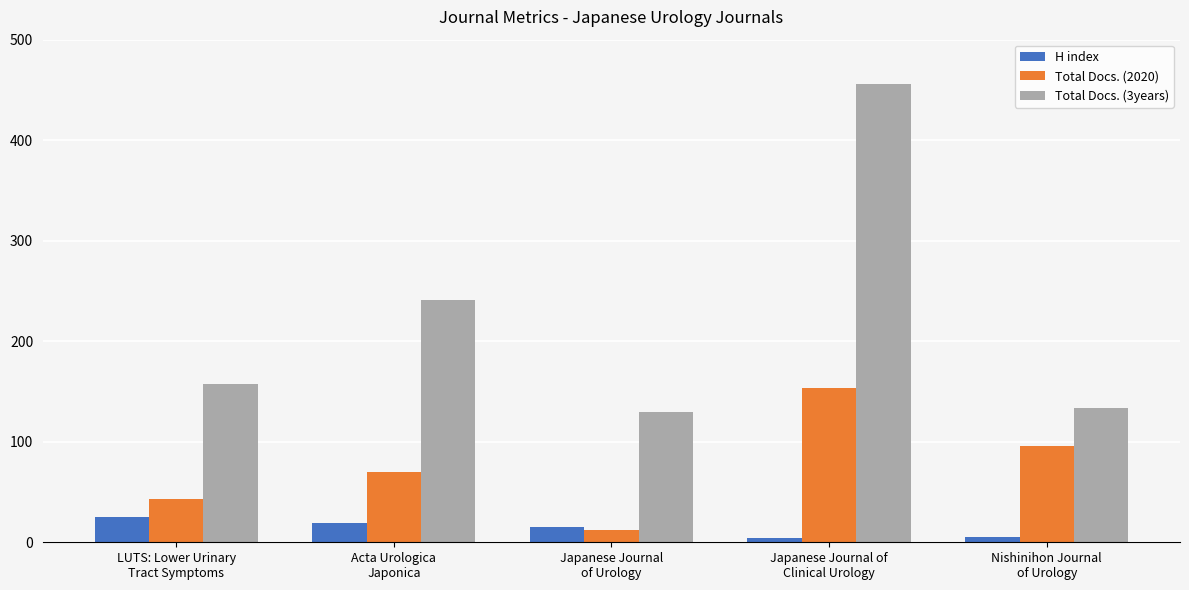

What is the label of the 5th bar from the left?

Nishinihon Journal
of Urology